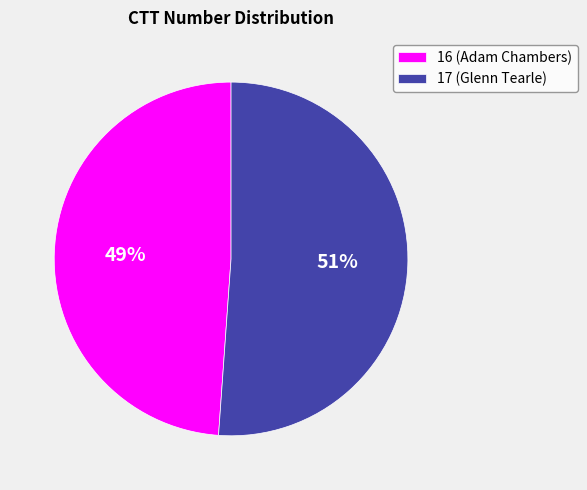

Is it true that 17 (Glenn Tearle) is 62% of the pie?

False